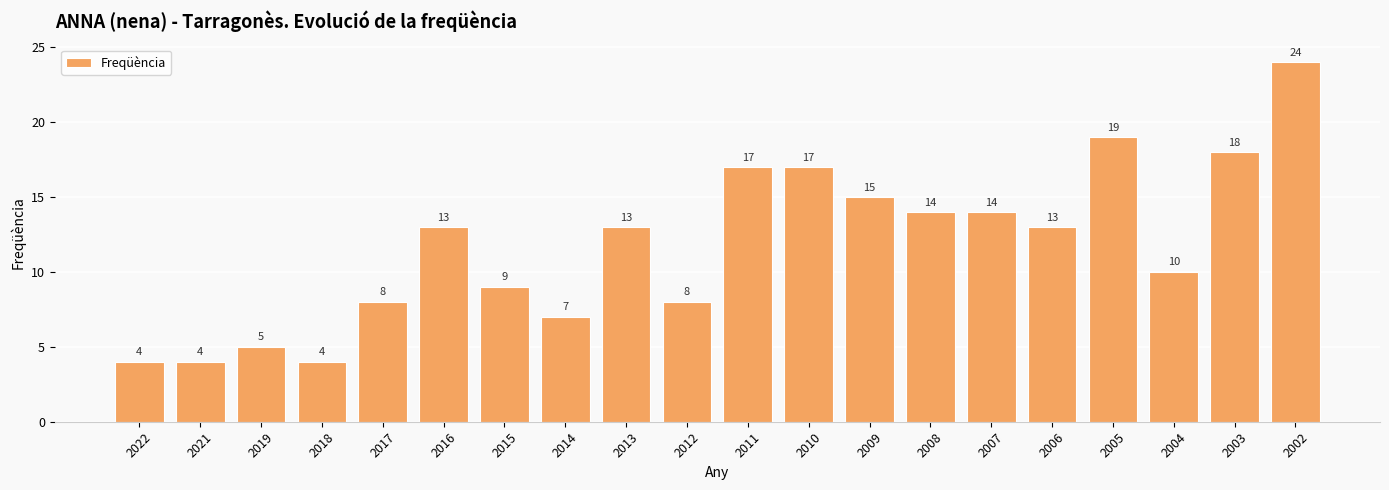

What is the value of the 18th bar from the left?

10